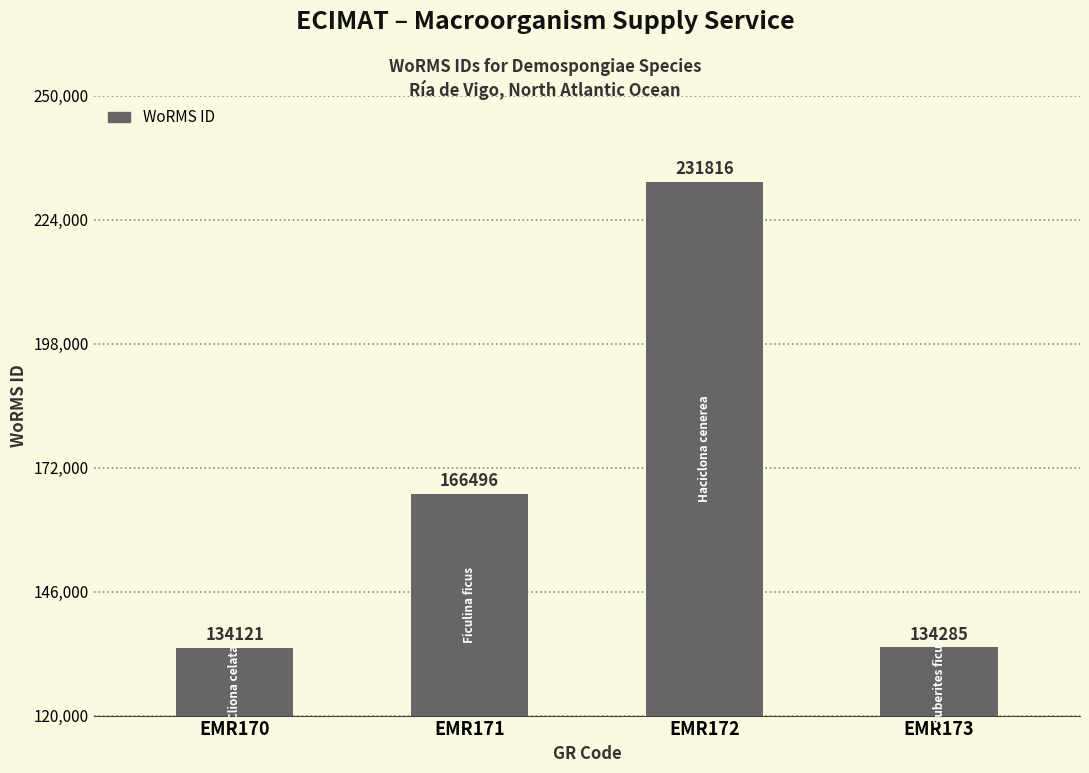

Count the number of data series in this chart.

1